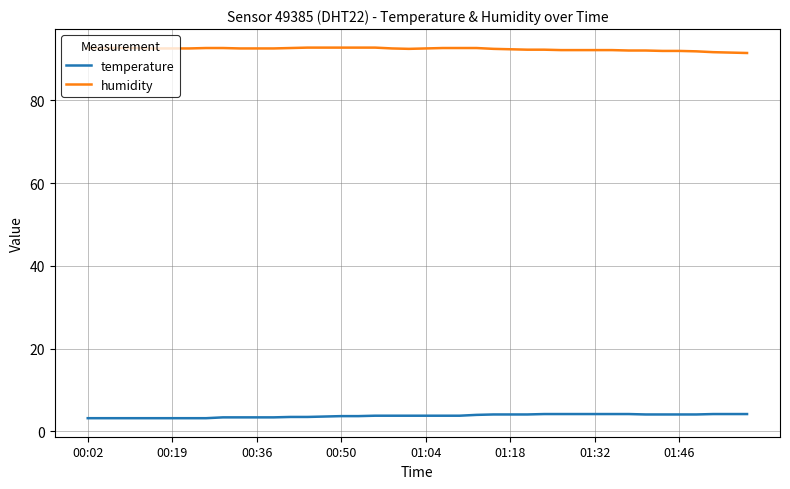

What is the maximum value shown in the chart?

92.7